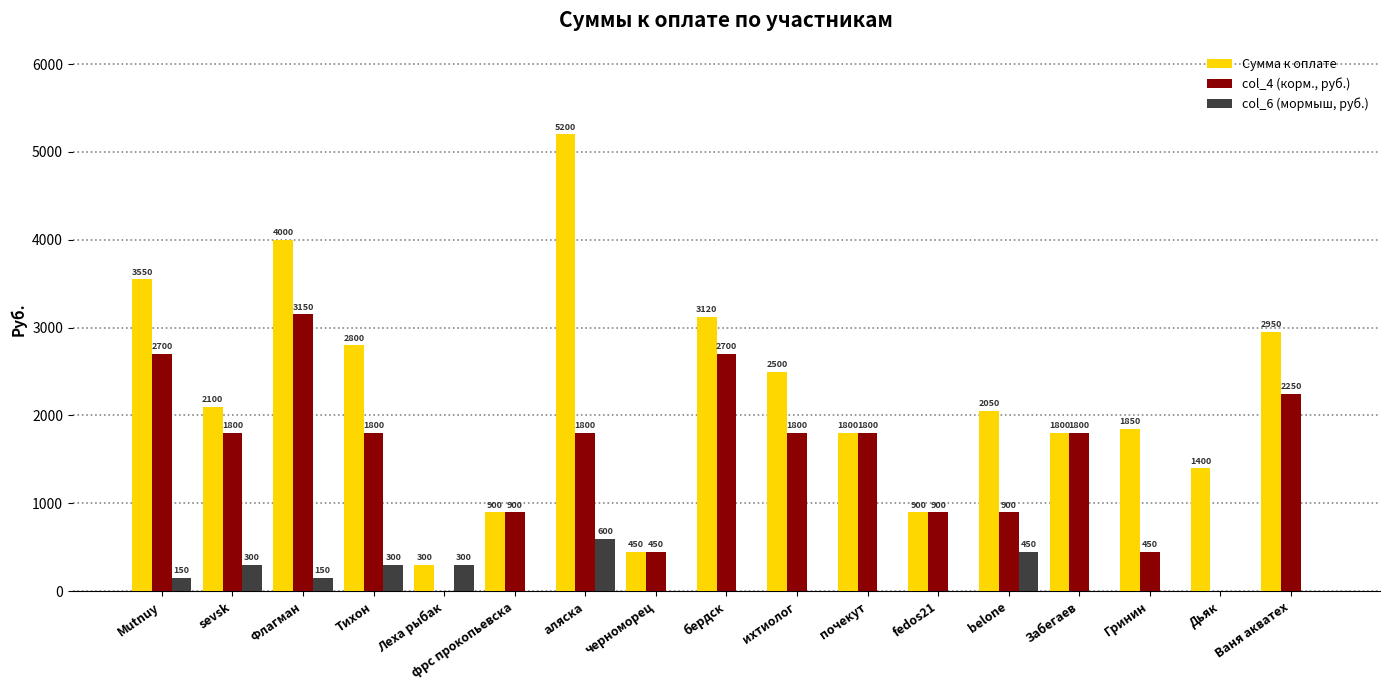

What are all the series names shown in the legend?

Сумма к оплате, col_4 (корм., руб.), col_6 (мормыш, руб.)